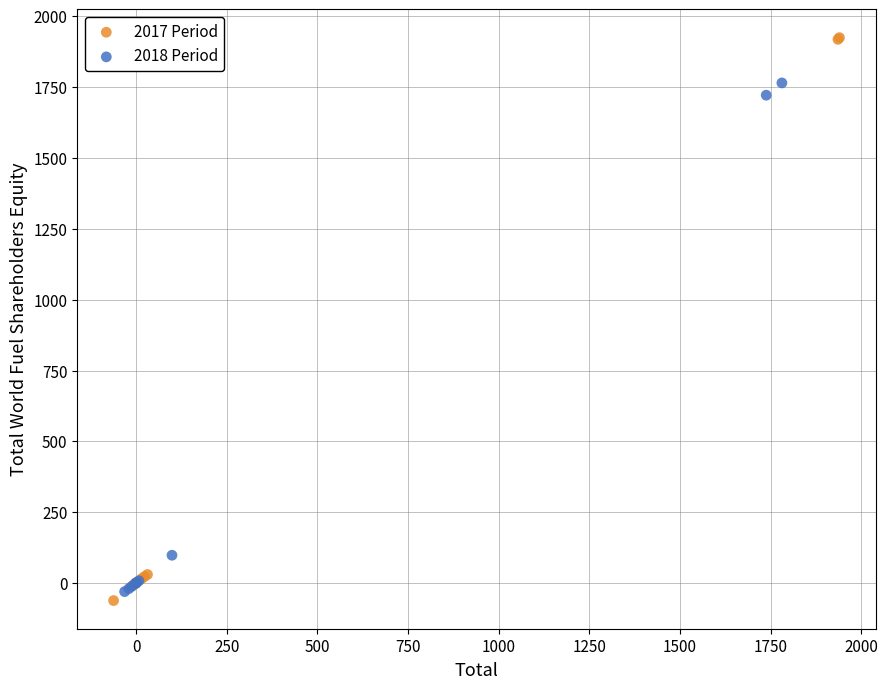

Which series contains the highest Y value?

2017 Period